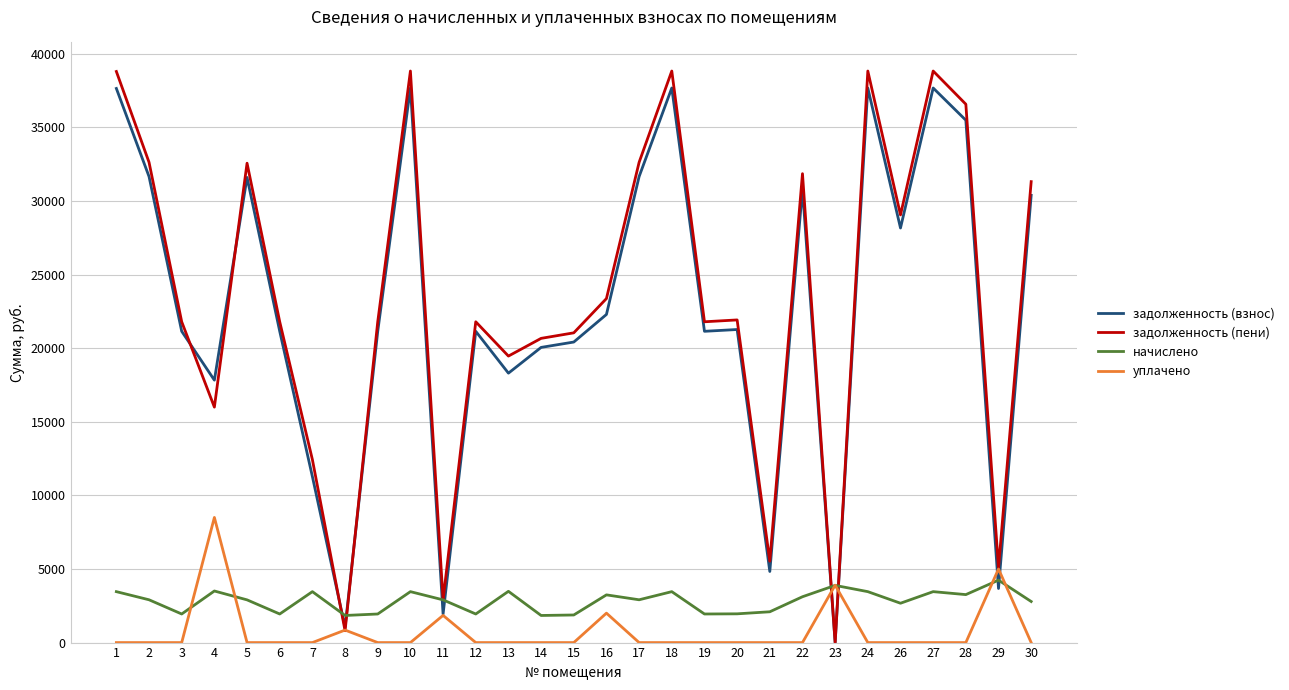

After their last crossing, which series has the higher values: уплачено or начислено?

начислено